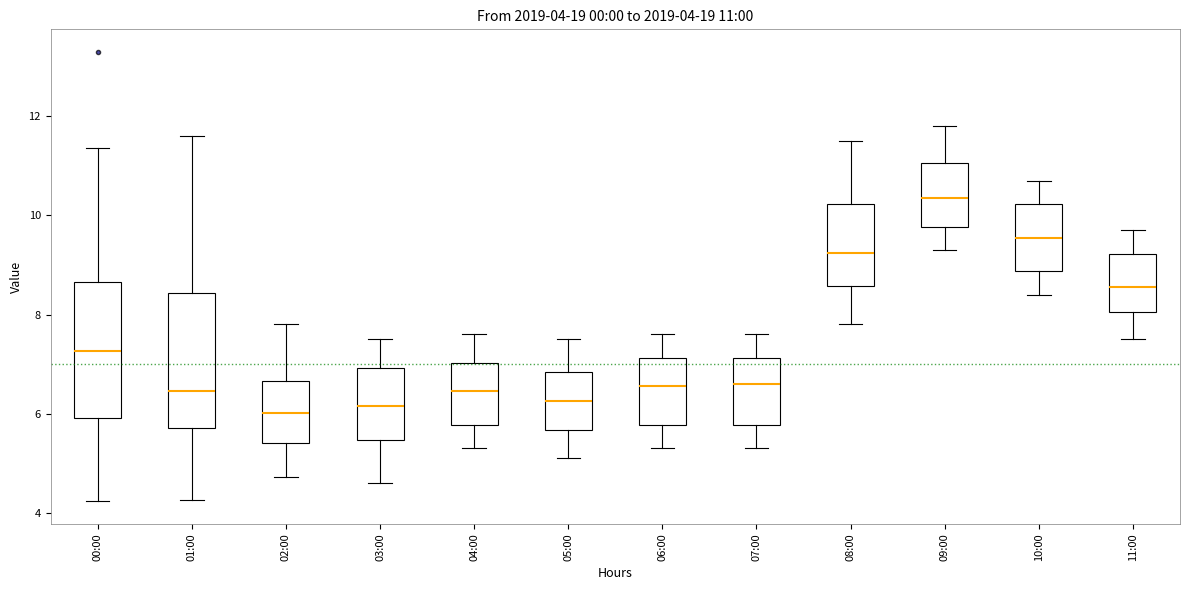

Which box's median line is the highest?

09:00